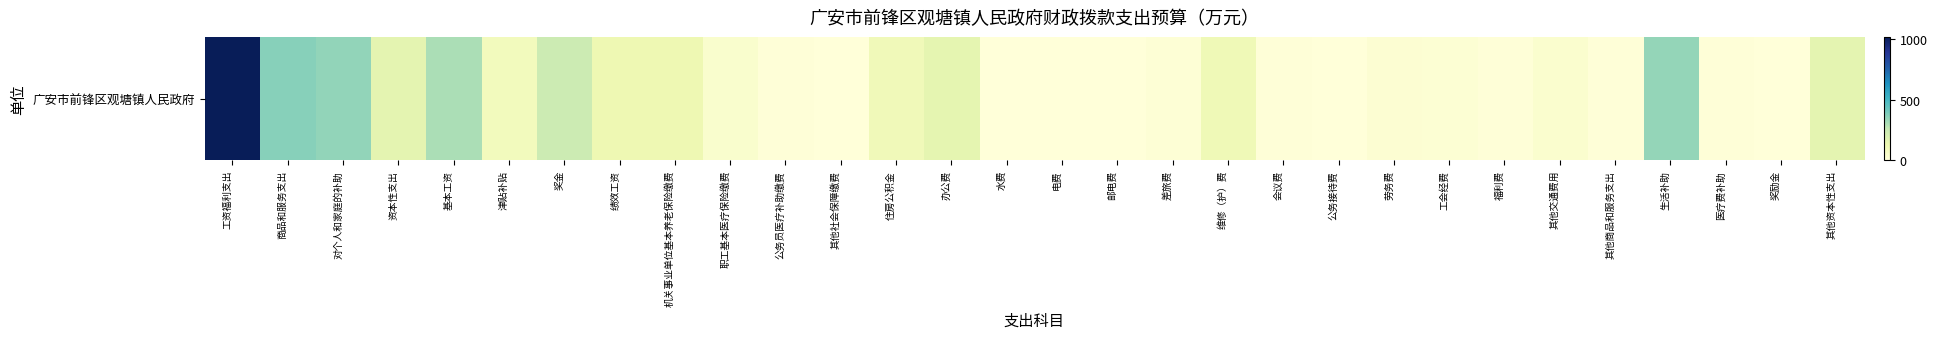

How many values exceed 38?

15